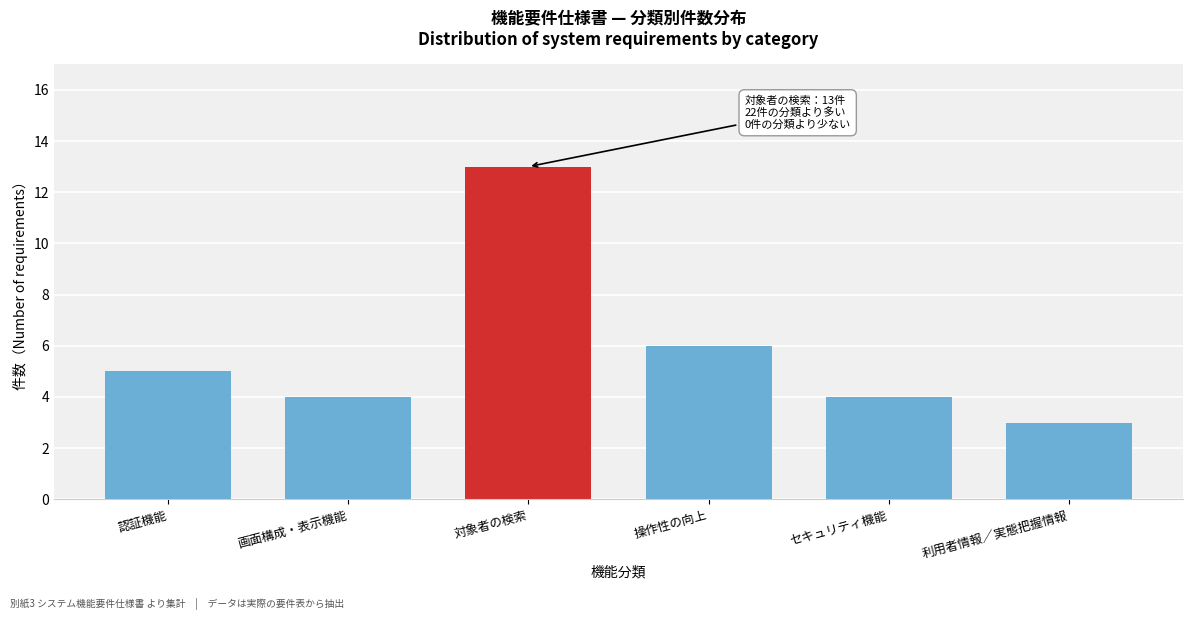

Reading right to left, transcribe all the data shown in this chart.

3	4	6	13	4	5